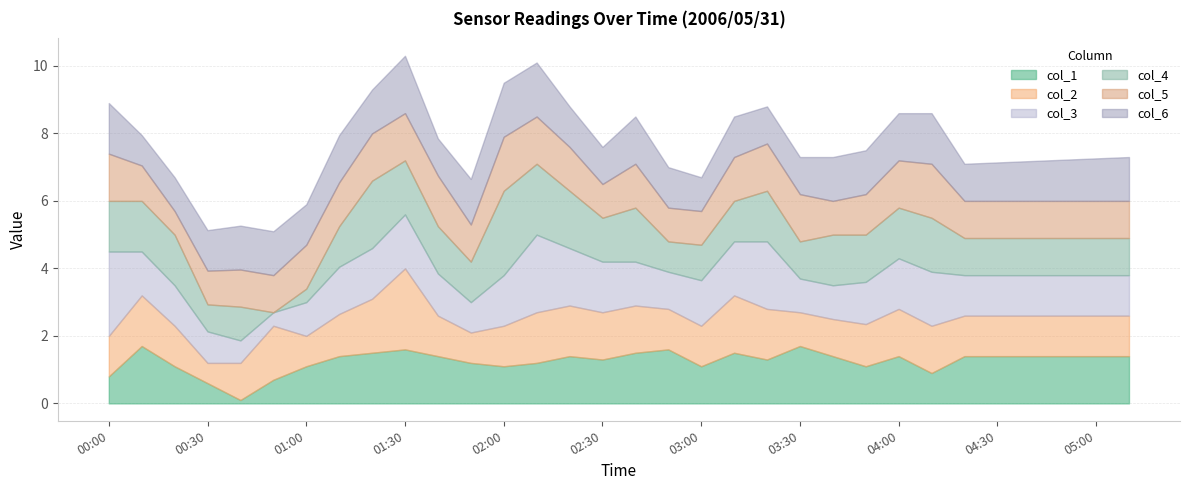

How many interior local peaks does the col_1 series have?

8